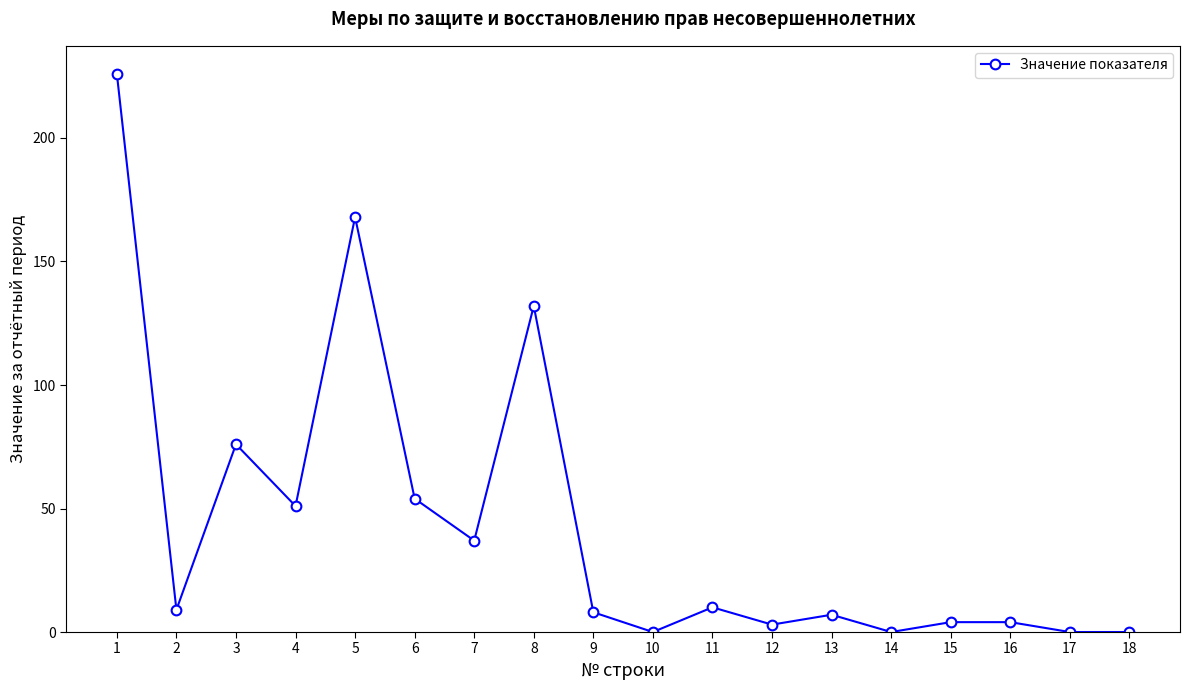

Reading left to right, transcribe all the data shown in this chart.

1=226	2=9	3=76	4=51	5=168	6=54	7=37	8=132	9=8	10=0	11=10	12=3	13=7	14=0	15=4	16=4	17=0	18=0